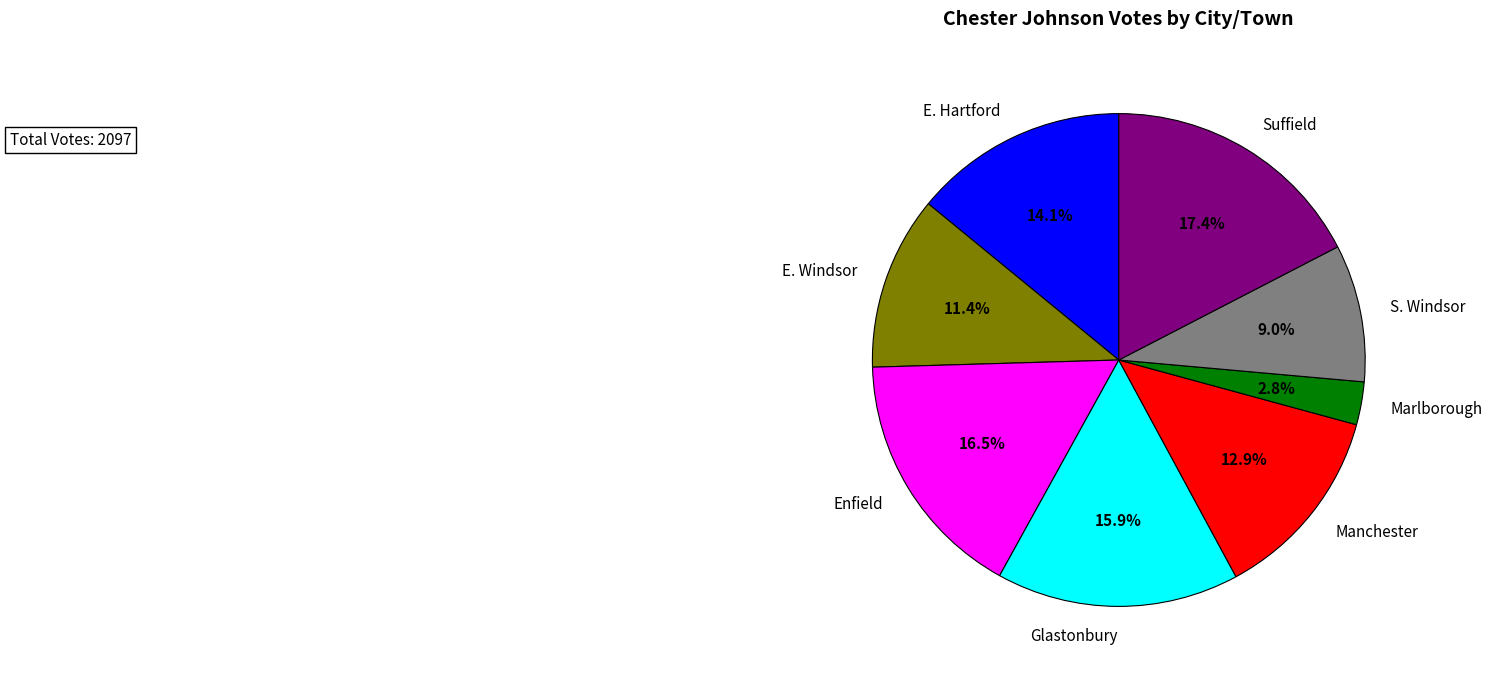

Rank the categories by value from highest to lowest.

Suffield, Enfield, Glastonbury, E. Hartford, Manchester, E. Windsor, S. Windsor, Marlborough